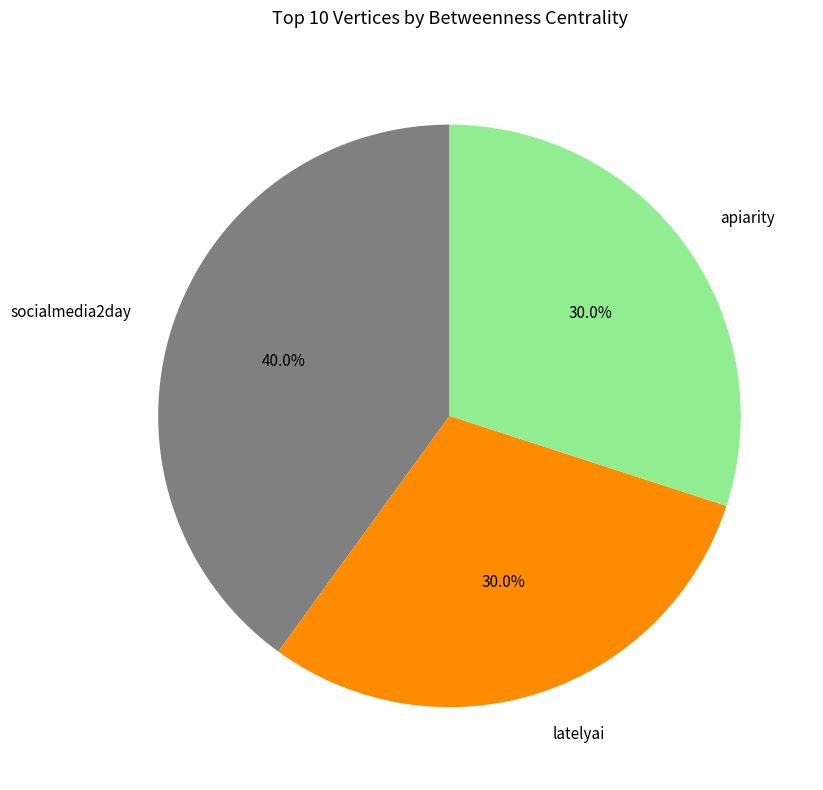

To the nearest percent, what portion does socialmedia2day represent?

40%